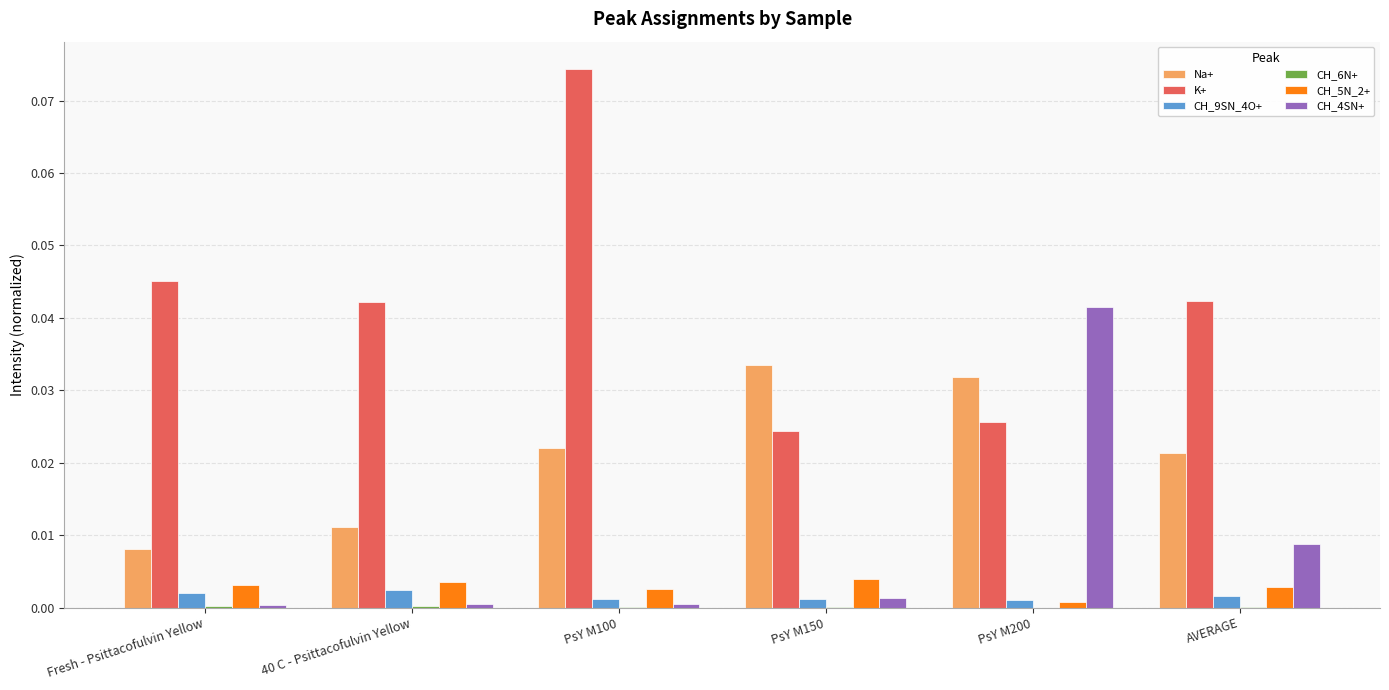

True or false: Na+ has a value of 0.0 at AVERAGE.

True